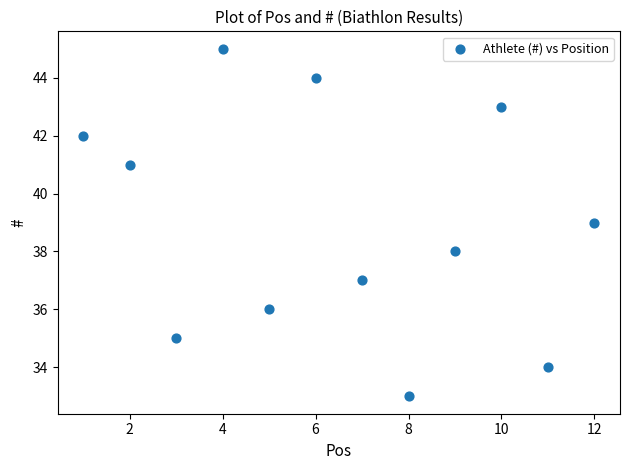

What is the average X value?

6